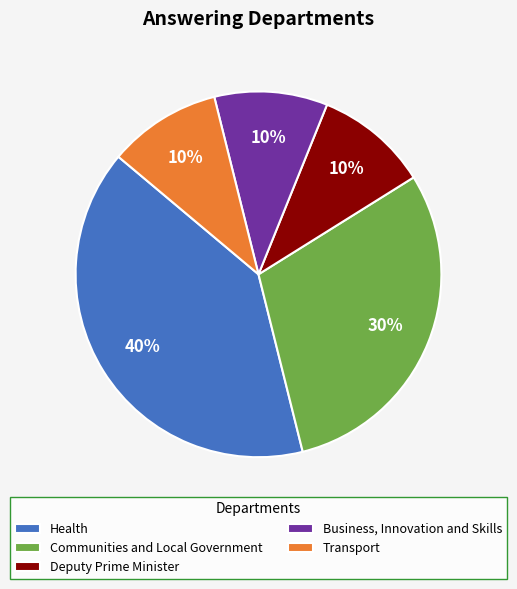

Is the sum of Communities and Local Government and Business, Innovation and Skills greater than half?

No